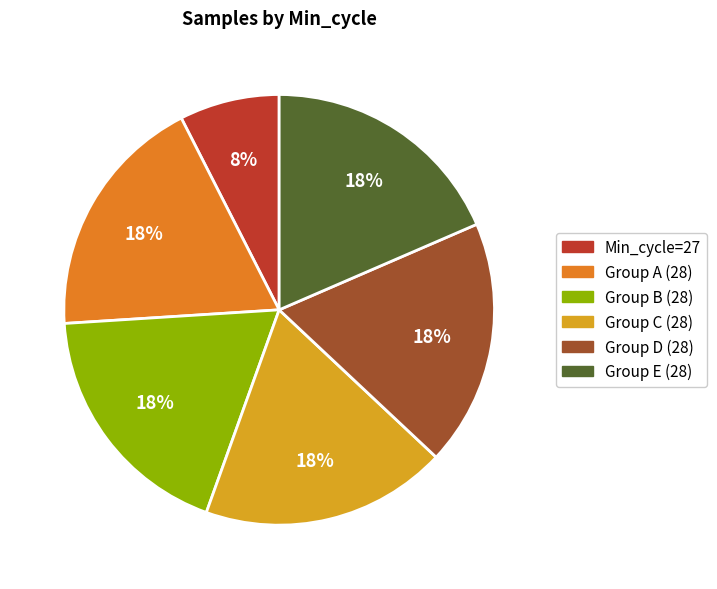

Is there a majority slice in this chart?

No